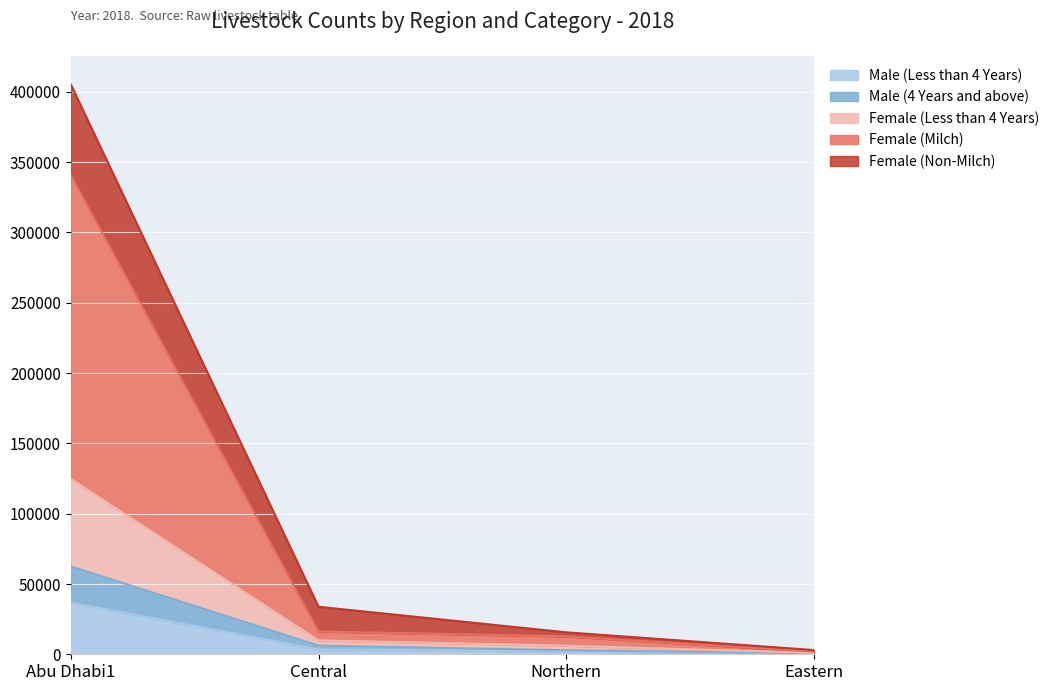

What is the label of the 3rd point from the left?

Northern